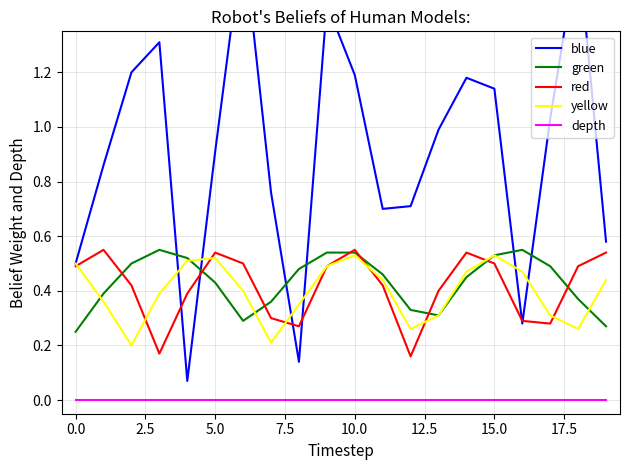

What are all the series names shown in the legend?

blue, green, red, yellow, depth